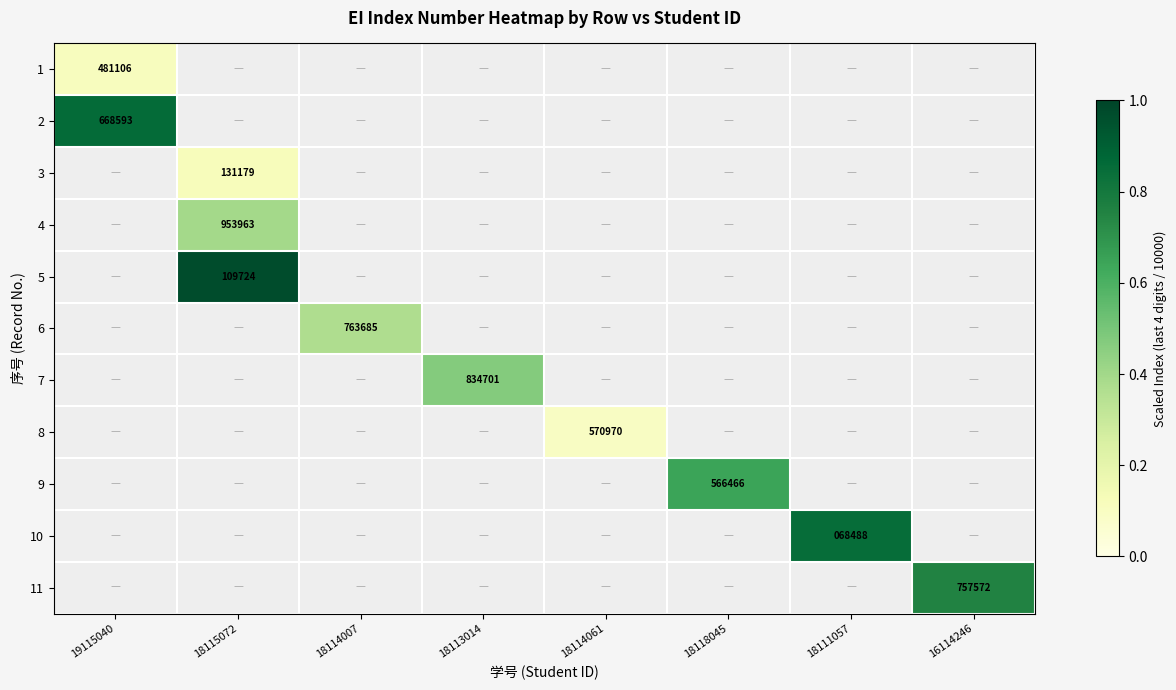

List the labels in order of 8 value, smallest first.

19115040, 18115072, 18114007, 18113014, 18114061, 18118045, 18111057, 16114246